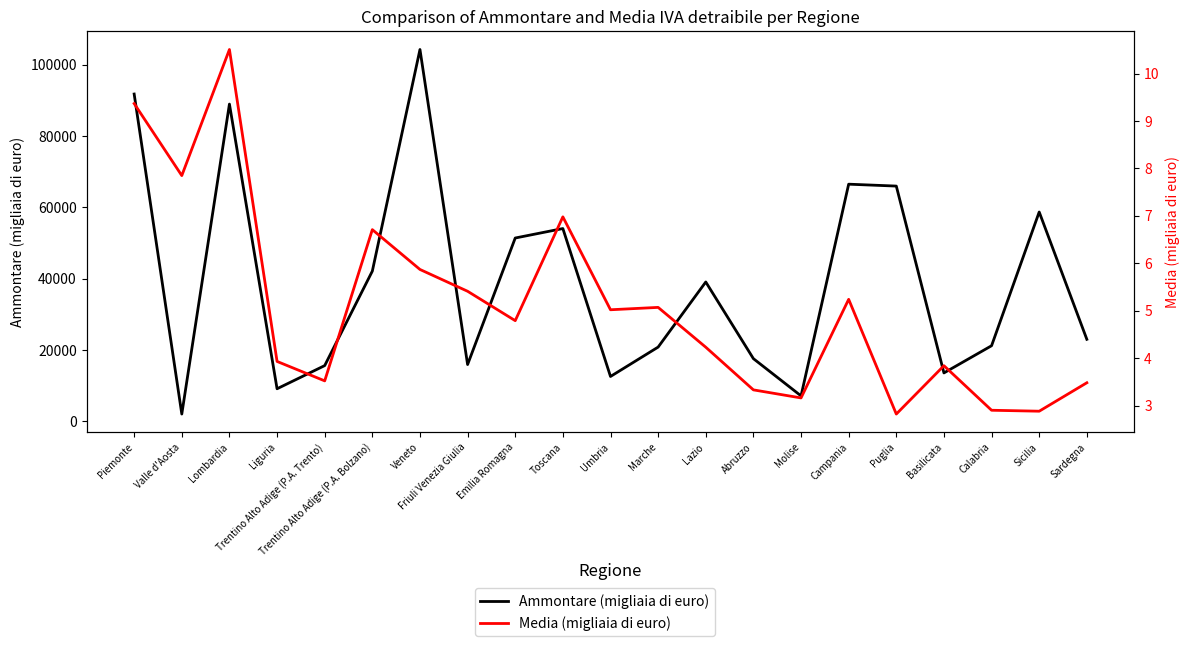

How many interior local valleys does the Media (migliaia di euro) series have?

7